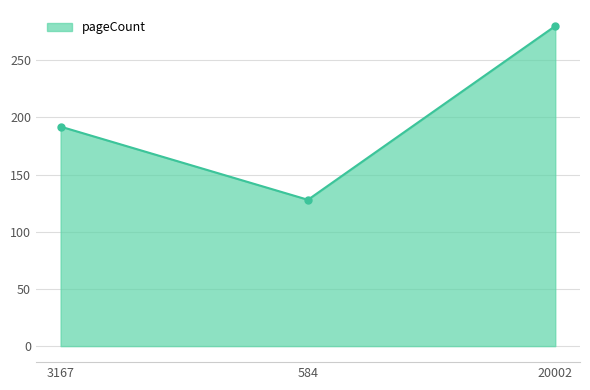

Rank the categories by value from lowest to highest.

584, 3167, 20002